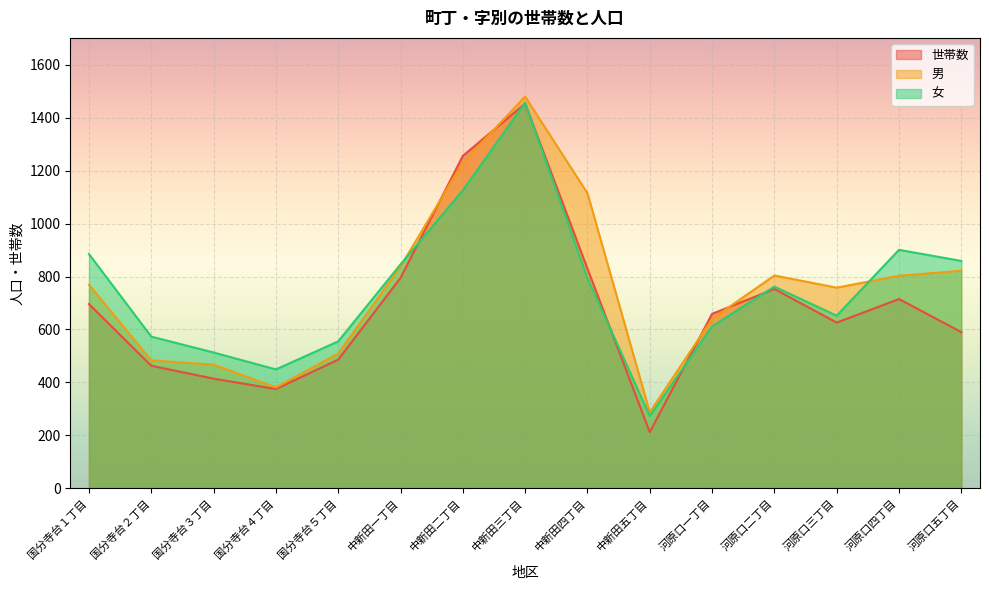

True or false: 女 has more than 1 interior local peaks.

True